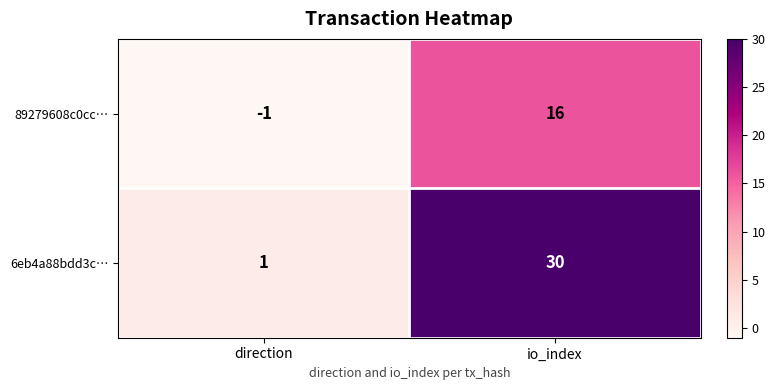

The 89279608c0cc… series shows -1 at direction. True or false?

True